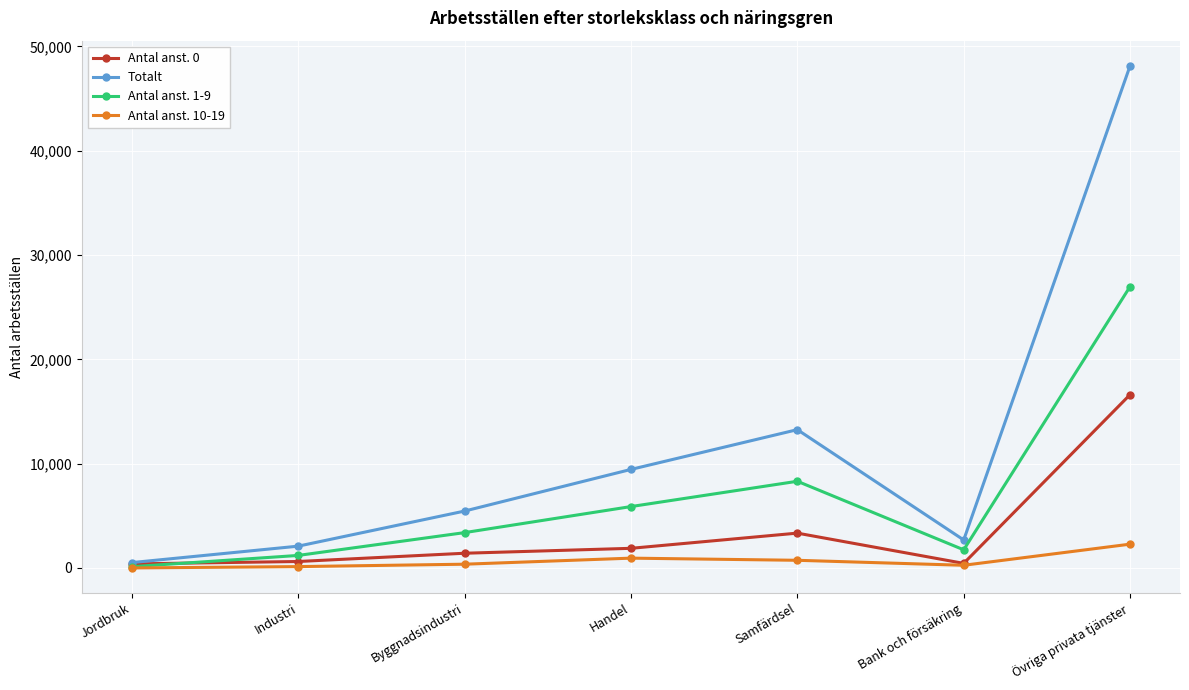

What is the label of the 4th point from the left?

Handel